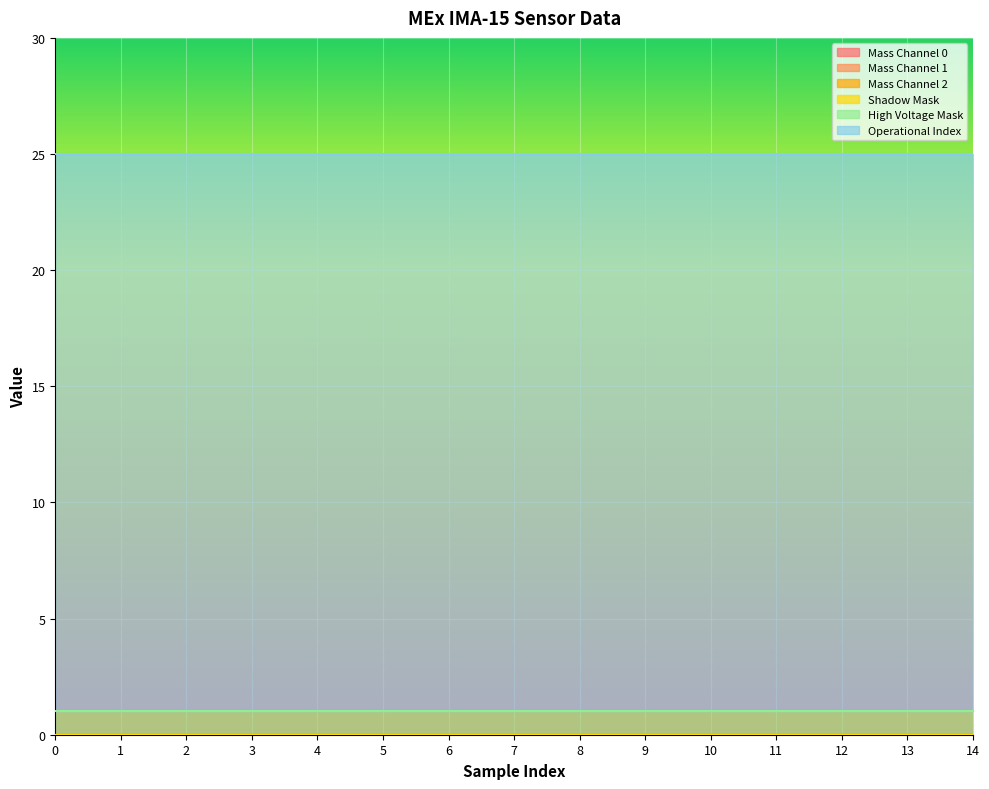

Which series has the widest spread of values?

Mass Channel 0